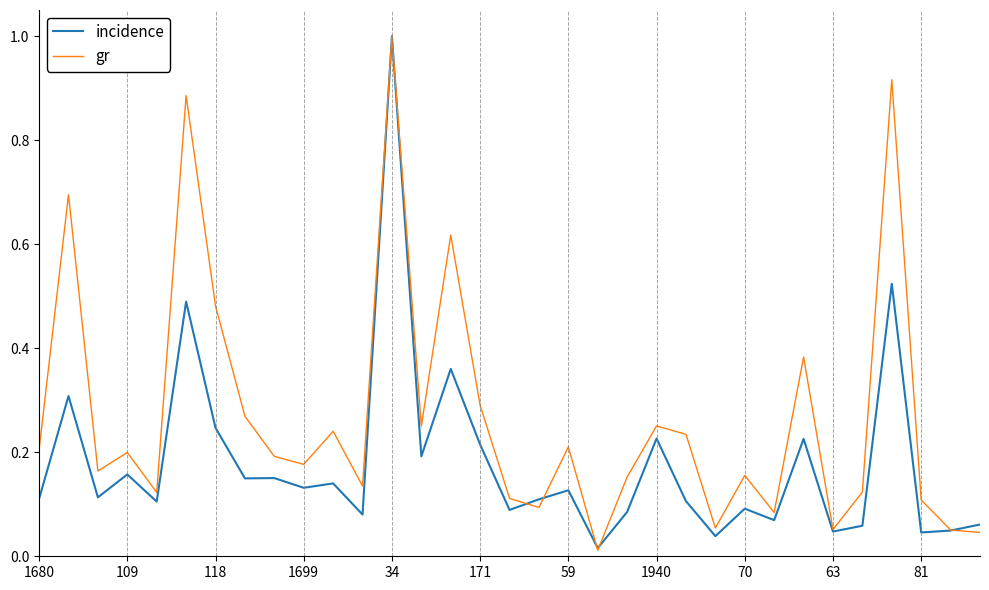

What is the maximum value for gr?

1.0